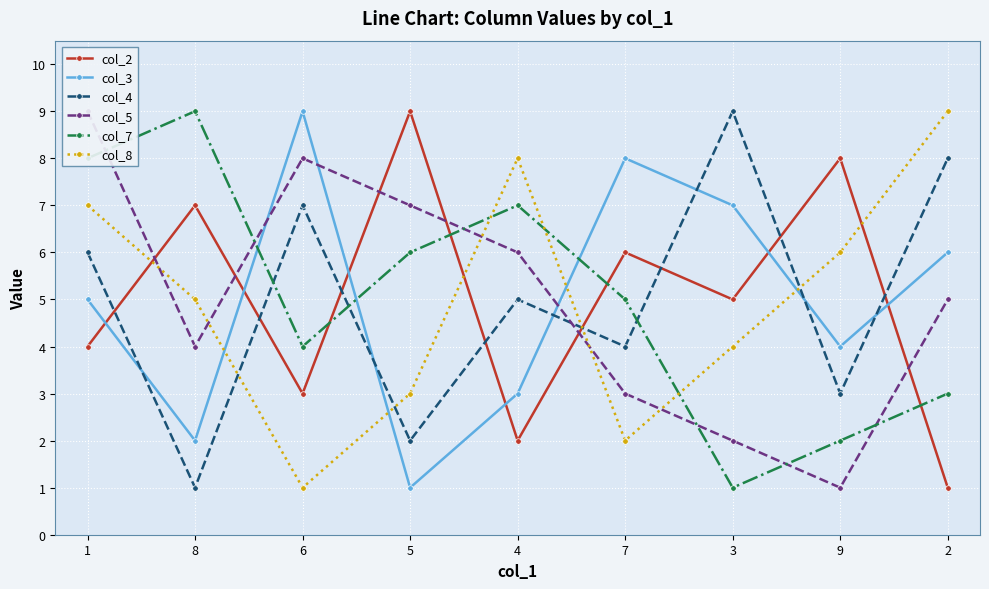

The col_4 series shows 8 at 2. True or false?

True